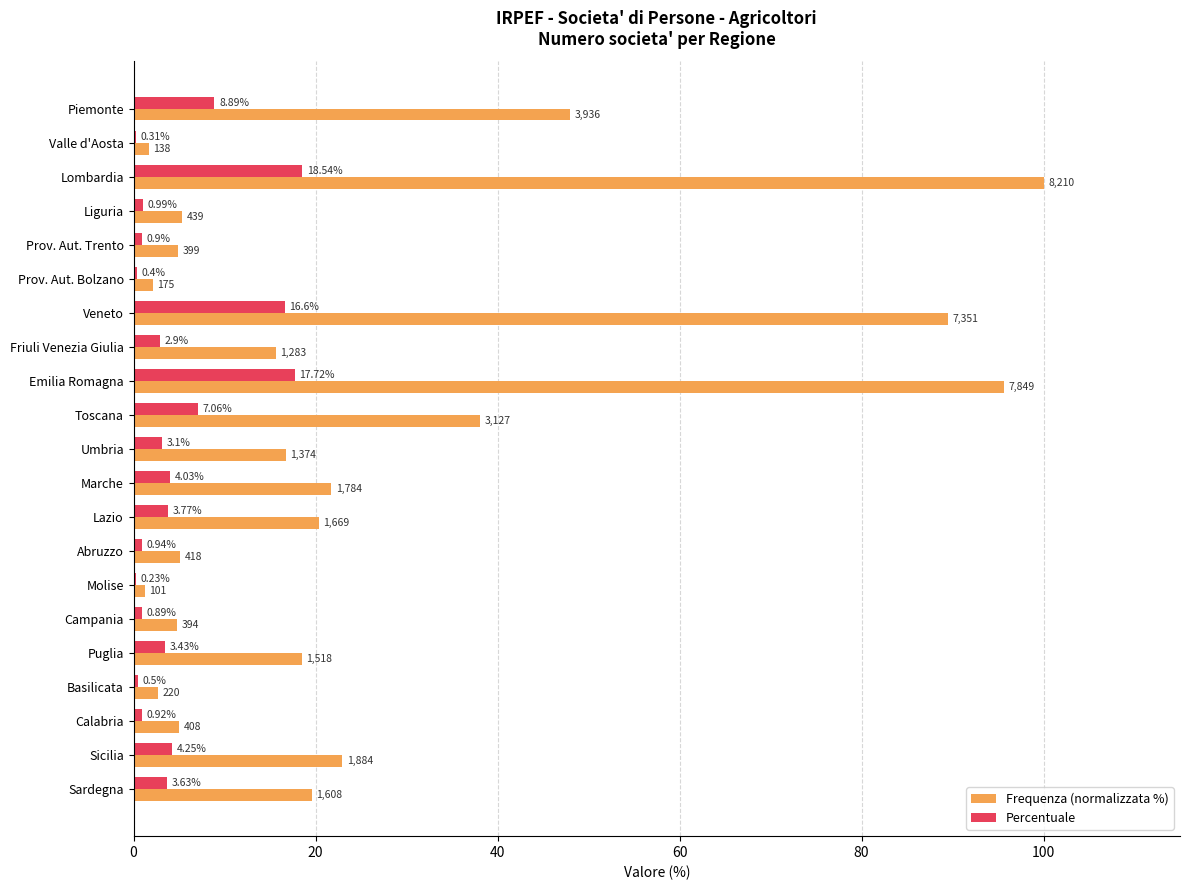

Between Lombardia and Umbria, which series saw the biggest shift?

Frequenza (normalizzata %)